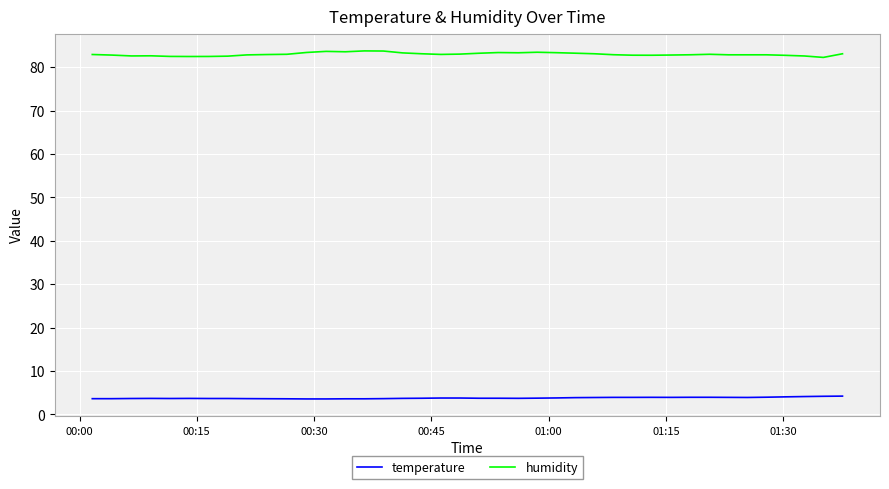

Rank the series by their average value, from highest to lowest.

humidity, temperature